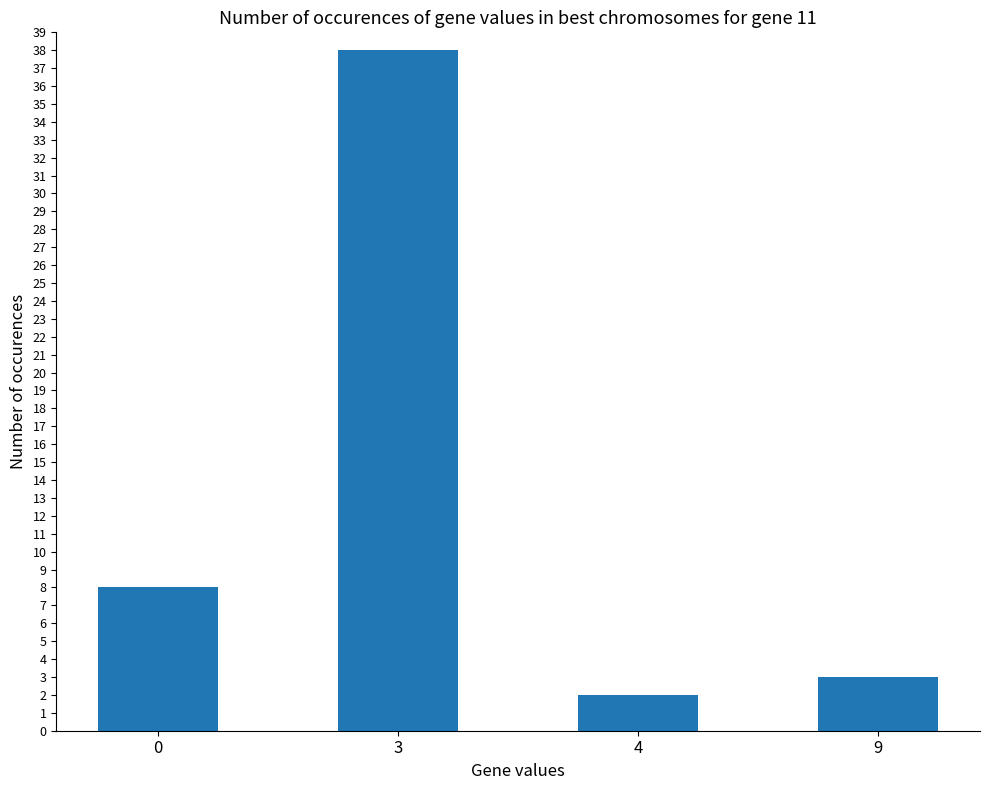

True or false: the data shows 54 at 3.

False